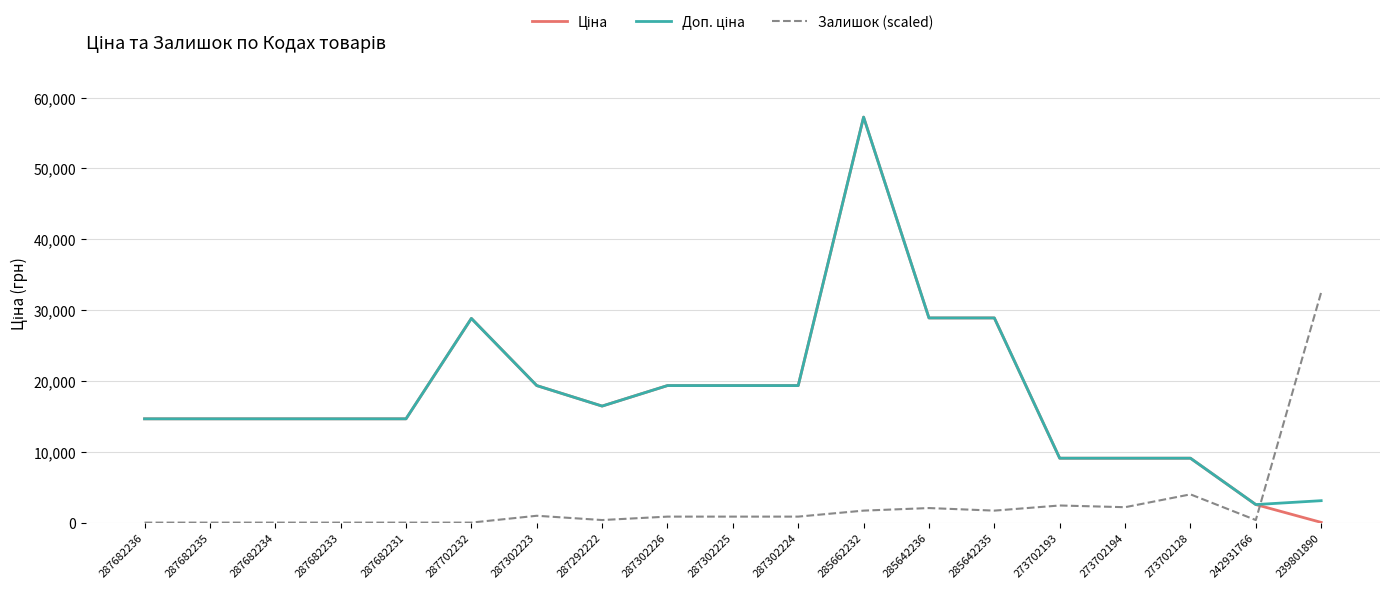

How many lines are shown in the chart?

3